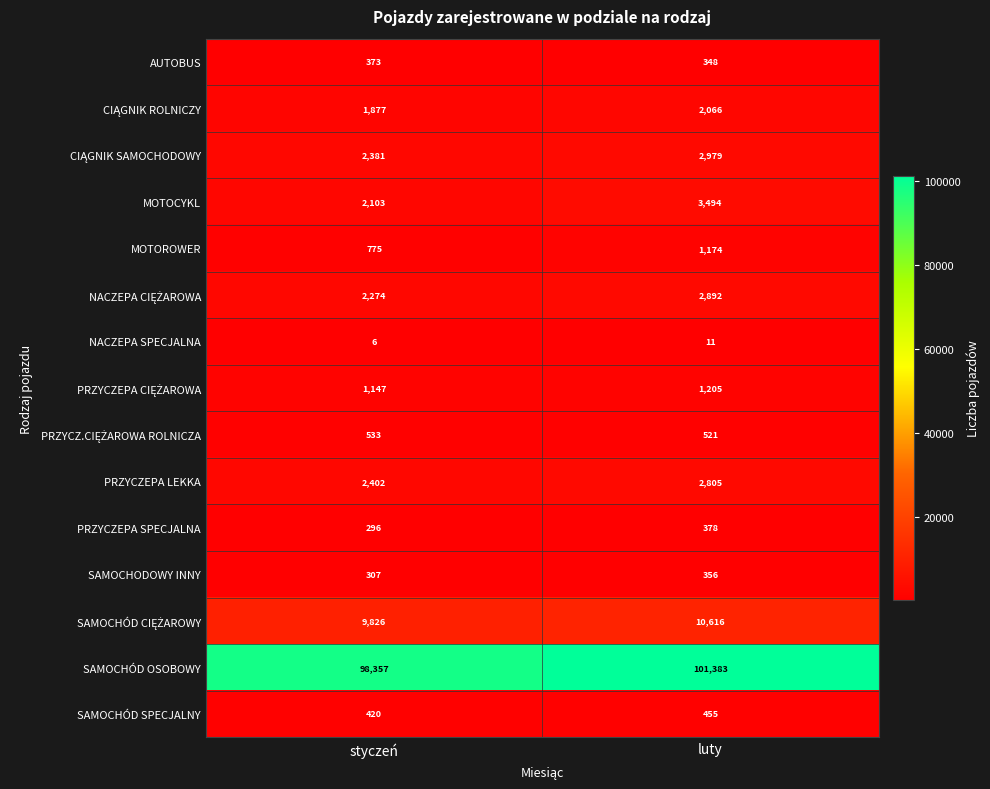

What is the sum of all AUTOBUS values?

721